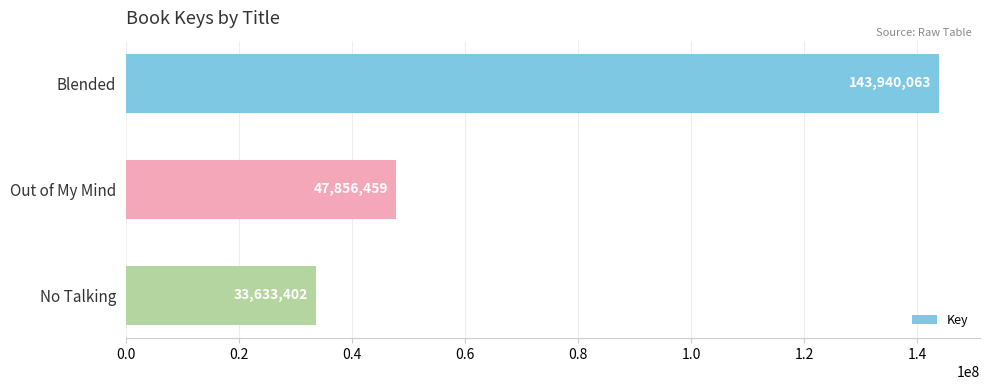

What is the minimum value shown in the chart?

33633402